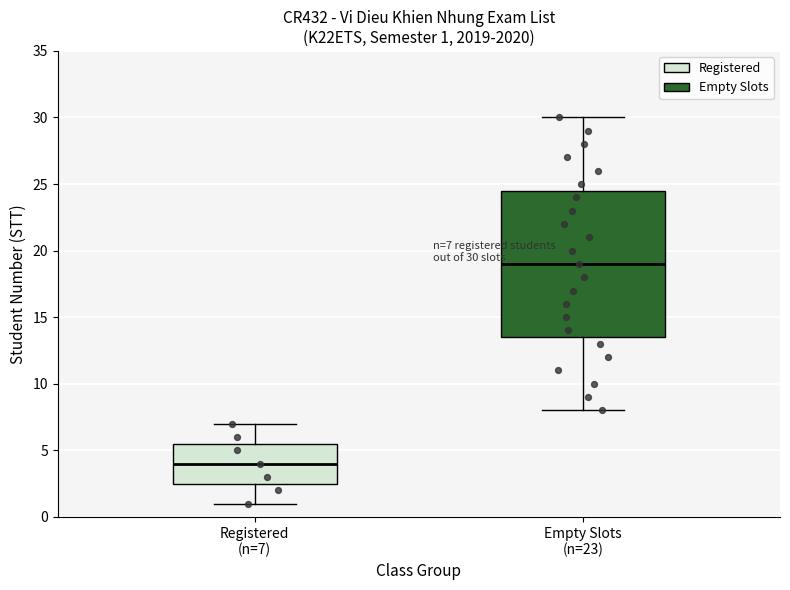

Which box's median line is the highest?

Empty Slots (n=23)